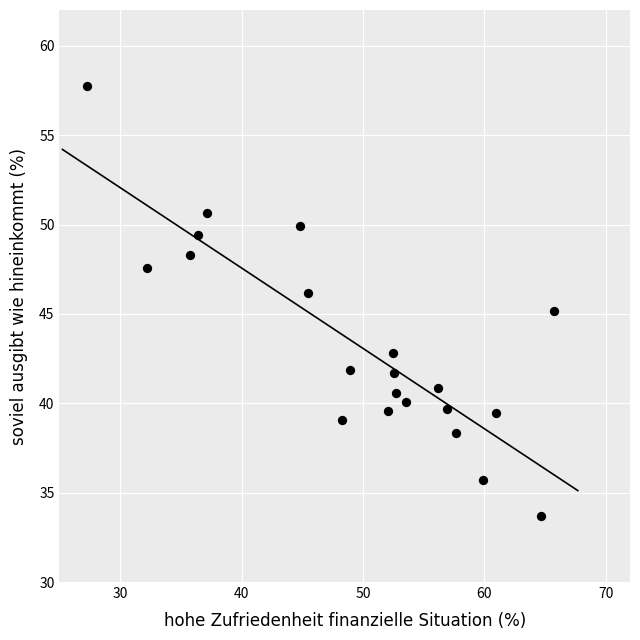

What is the range of Y values (max minus min)?

24.1